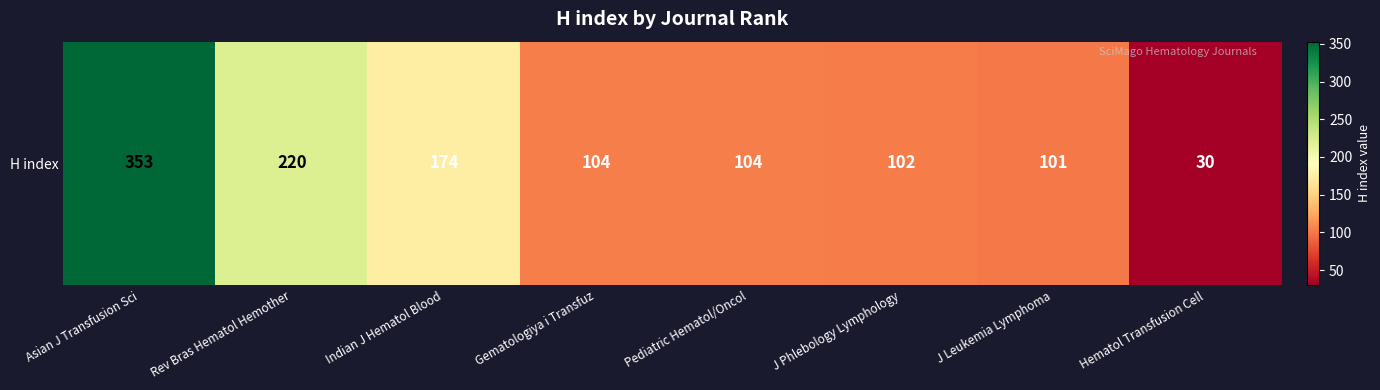

How many data points does each series have?

8